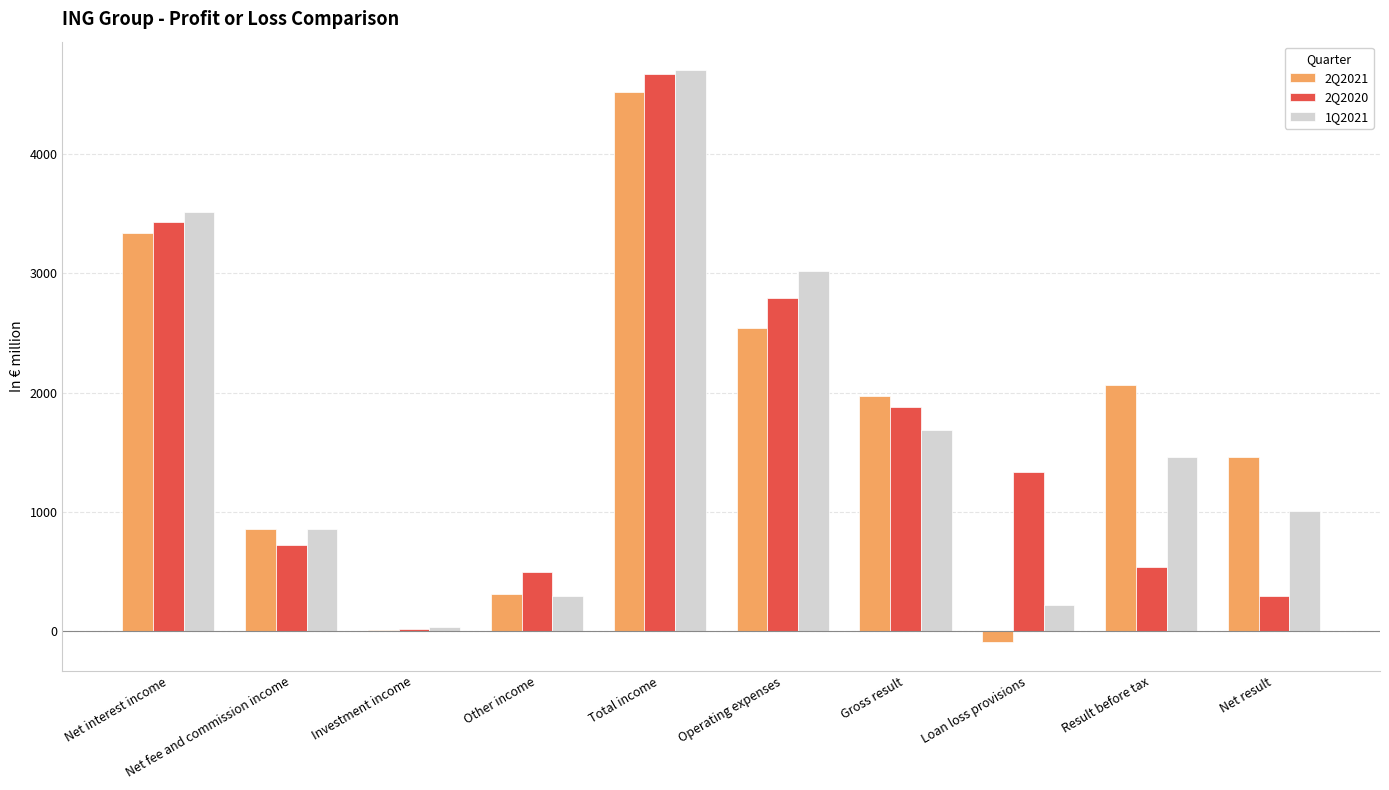

True or false: 2Q2020 has a value of 19.2 at Investment income.

True